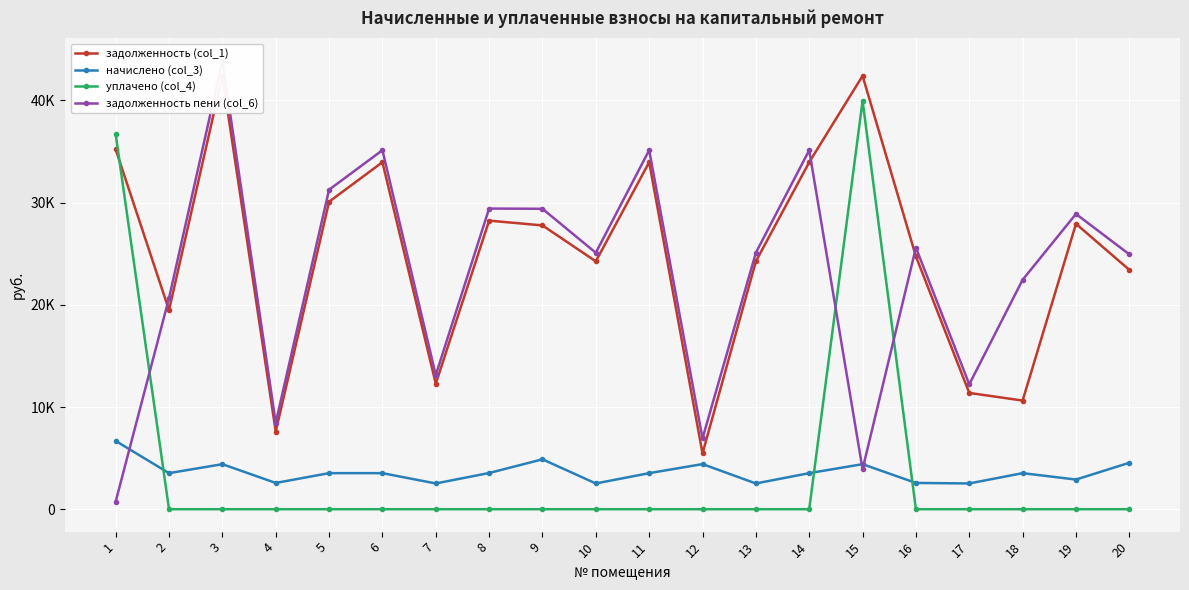

How many distinct data groups are displayed?

4